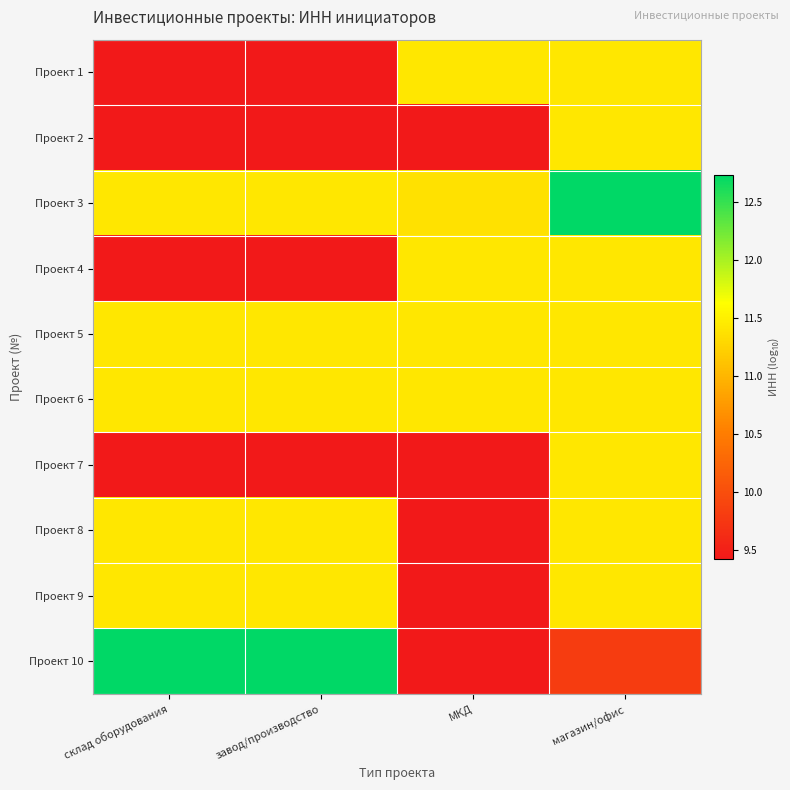

Between завод/производство and МКД, which series saw the biggest shift?

Проект 10